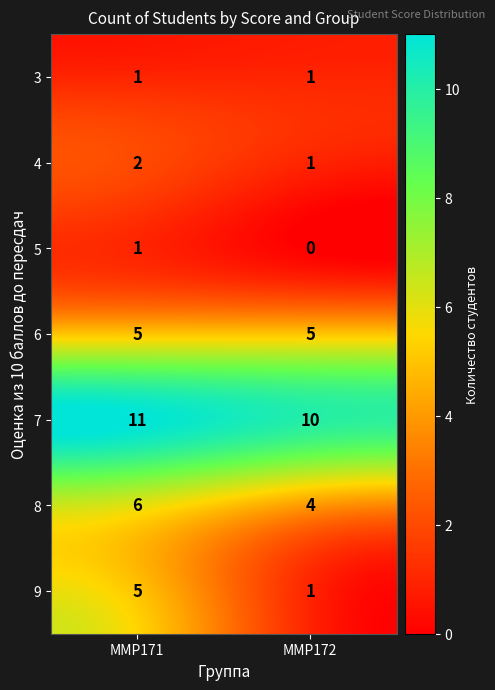

Count the number of categories in the chart.

2